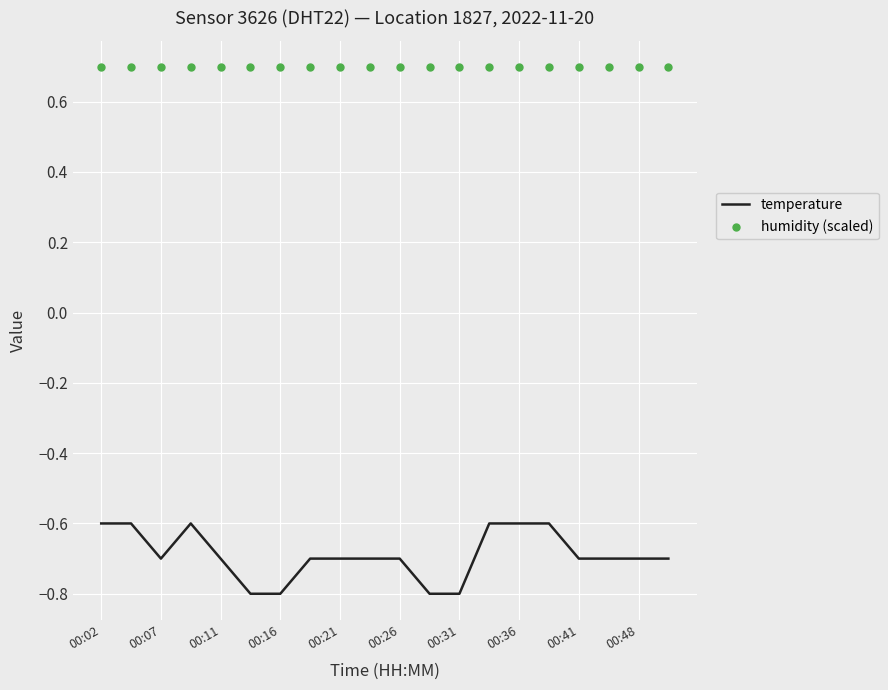

Which series has the largest total across all categories?

humidity (scaled)